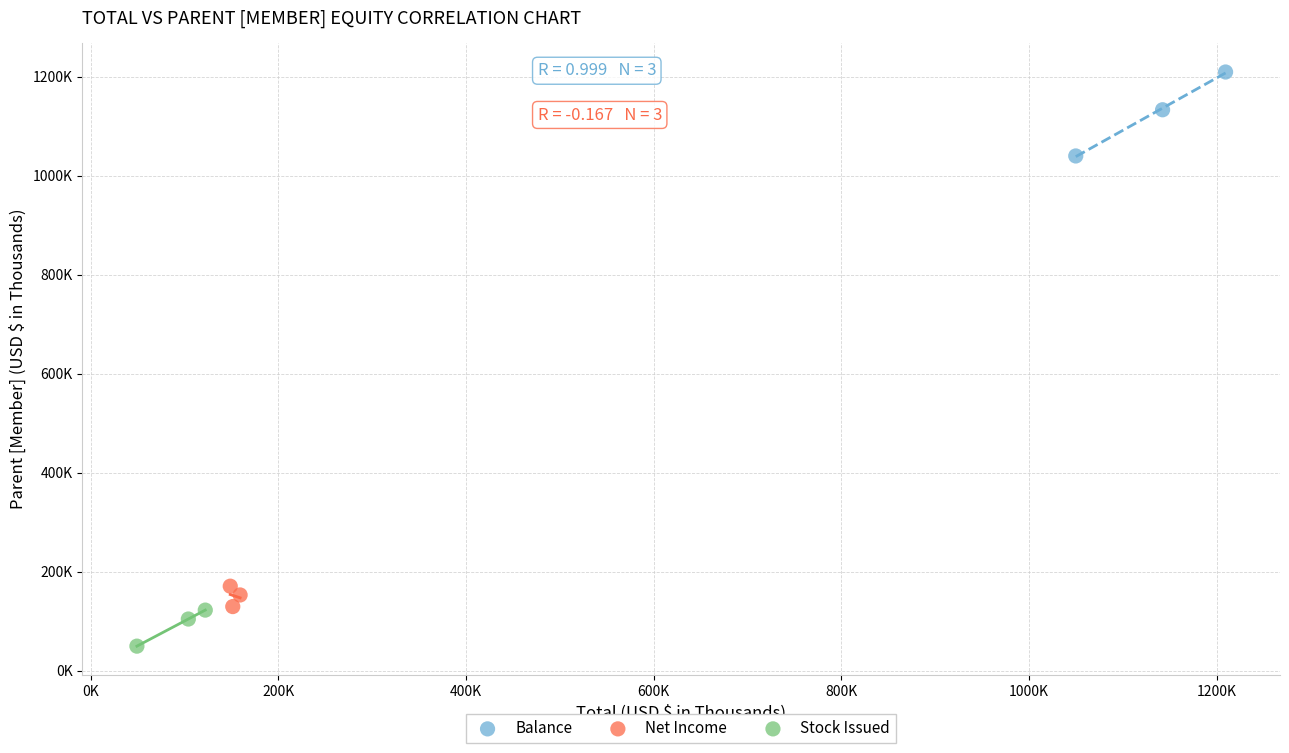

What are all the series names shown in the legend?

Balance, Net Income, Stock Issued